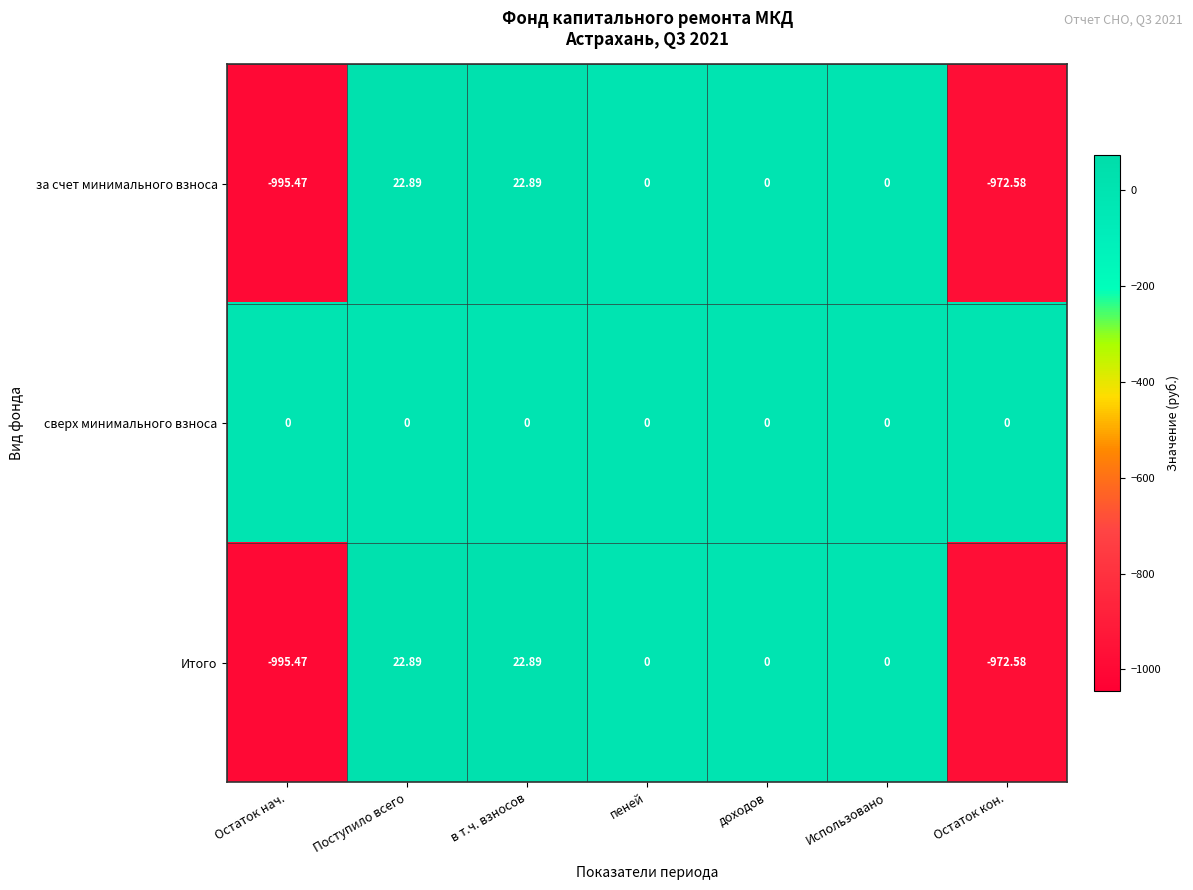

At which label does Итого first exceed 0?

Поступило всего